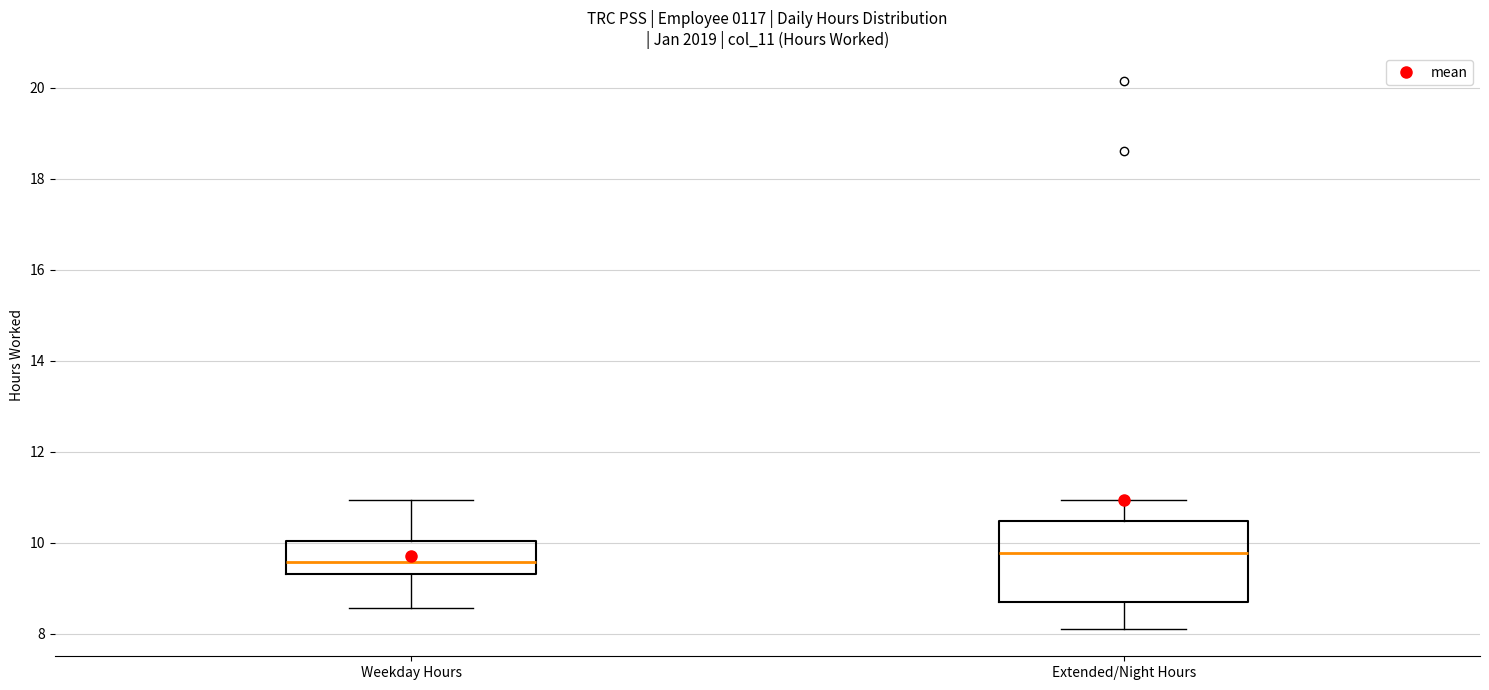

Where is the lower edge of the box for Extended/Night Hours on the y-axis? The values are not printed on the chart, so give them approximately, as read against the axis.

8.6